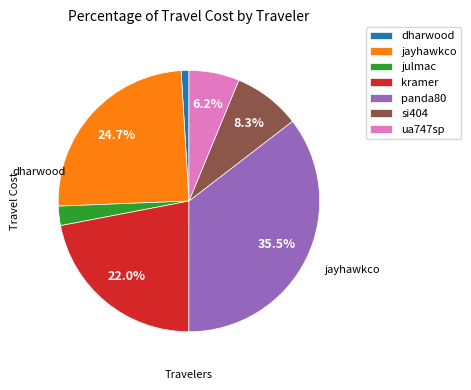

Is it true that ua747sp is 6% of the pie?

True